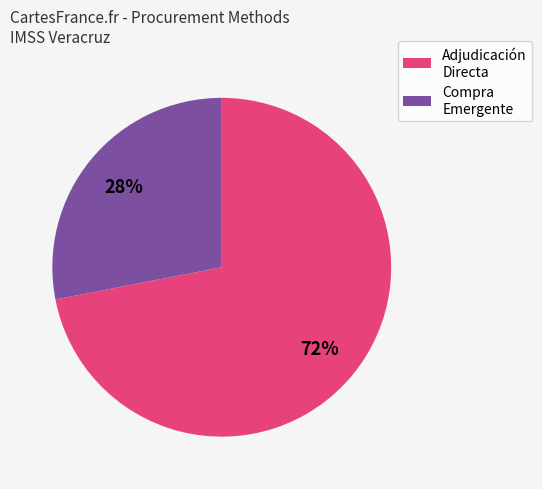

Is the sum of Adjudicación Directa and Compra Emergente greater than half?

Yes